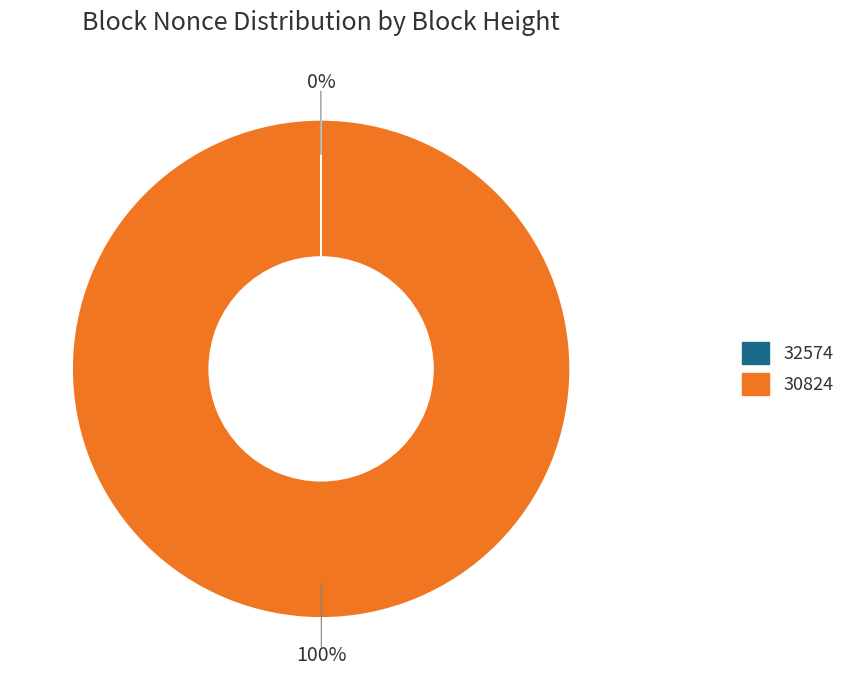

Is 30824 the majority of the pie?

Yes